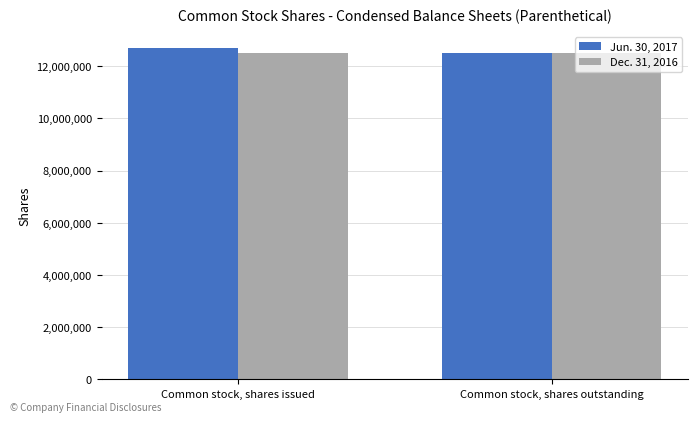

The value of Dec. 31, 2016 at Common stock, shares outstanding is 3316947. True or false?

False